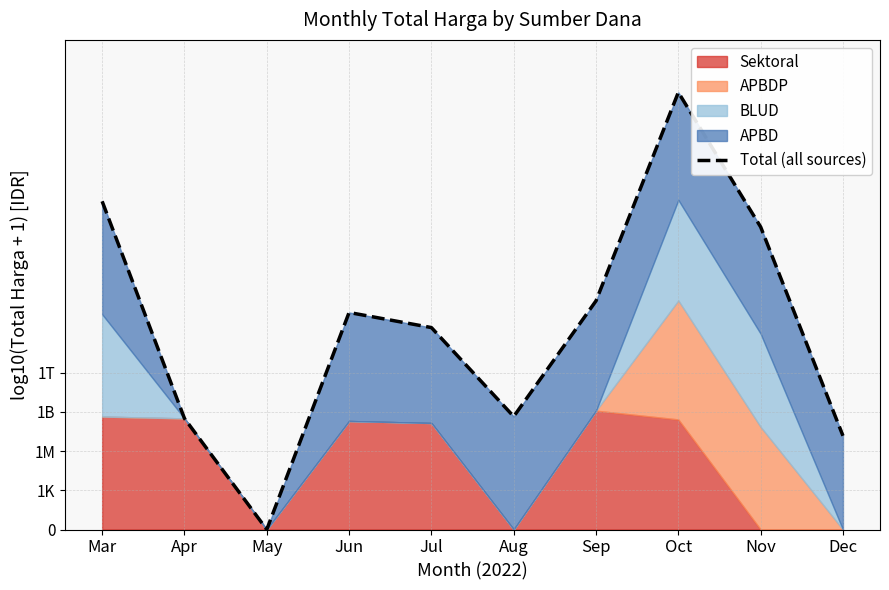

How many values exceed 16?

5